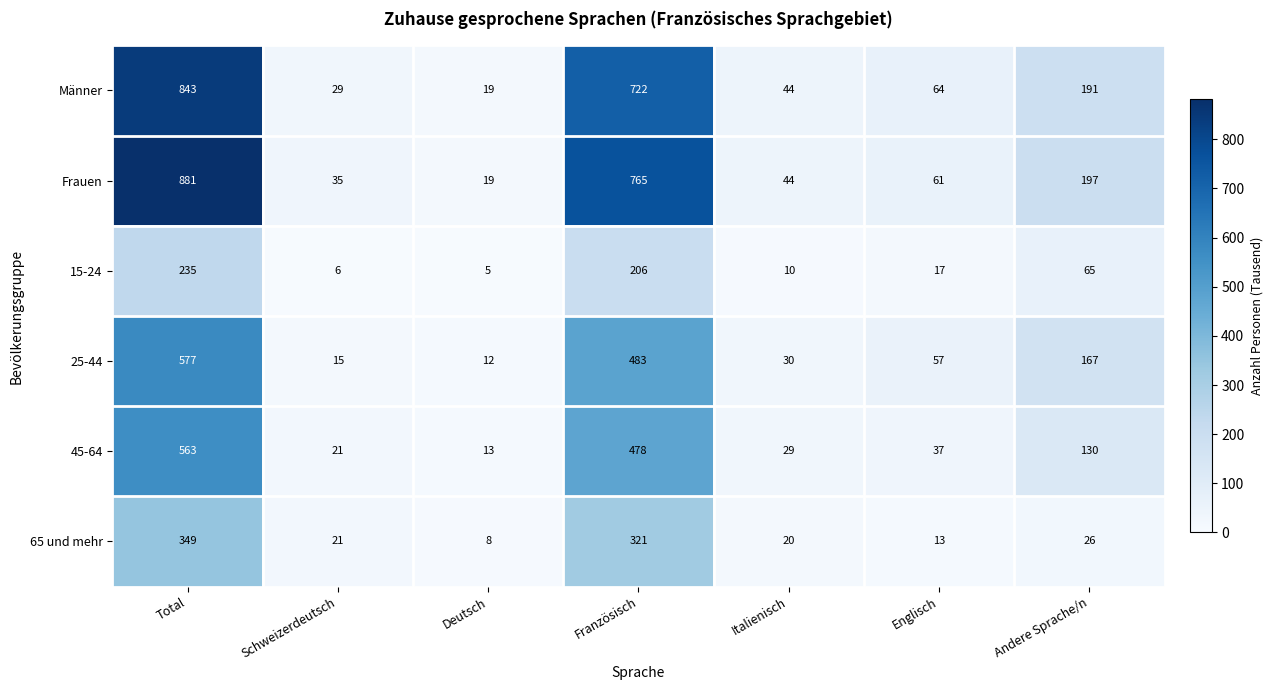

At how many categories does at least one series exceed 33?

6